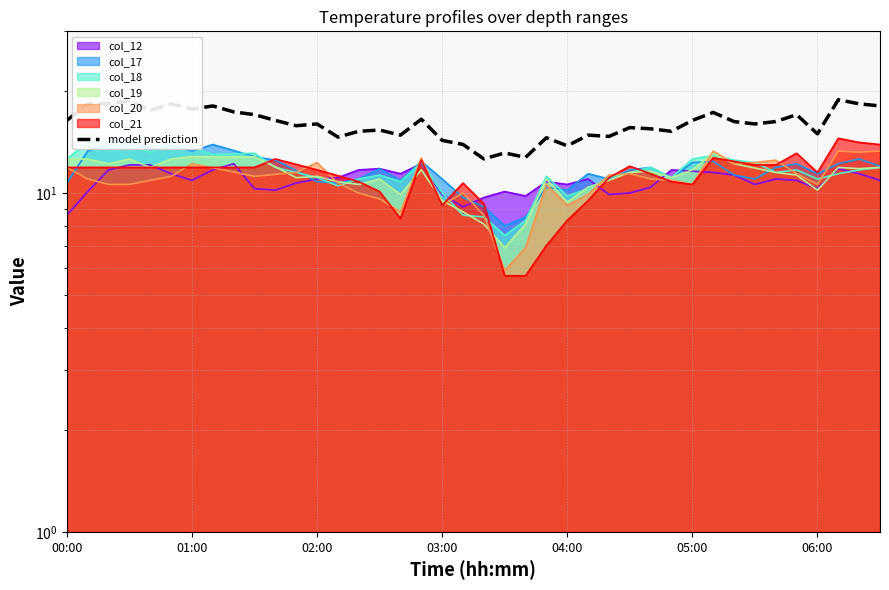

What value does the data have at 31?

17.3